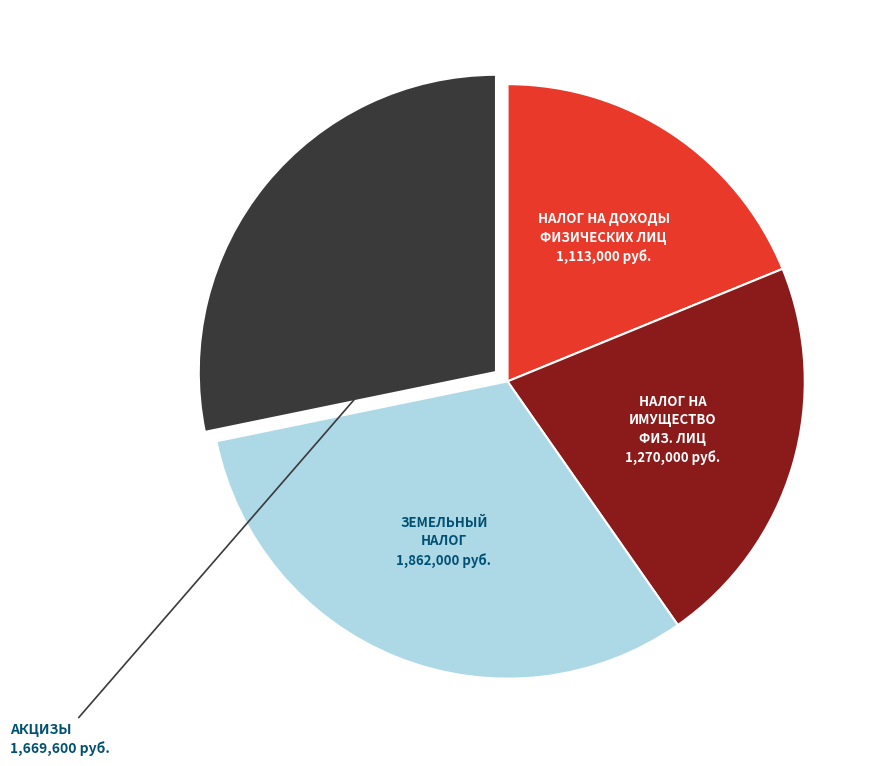

How many slices are in this pie chart?

4